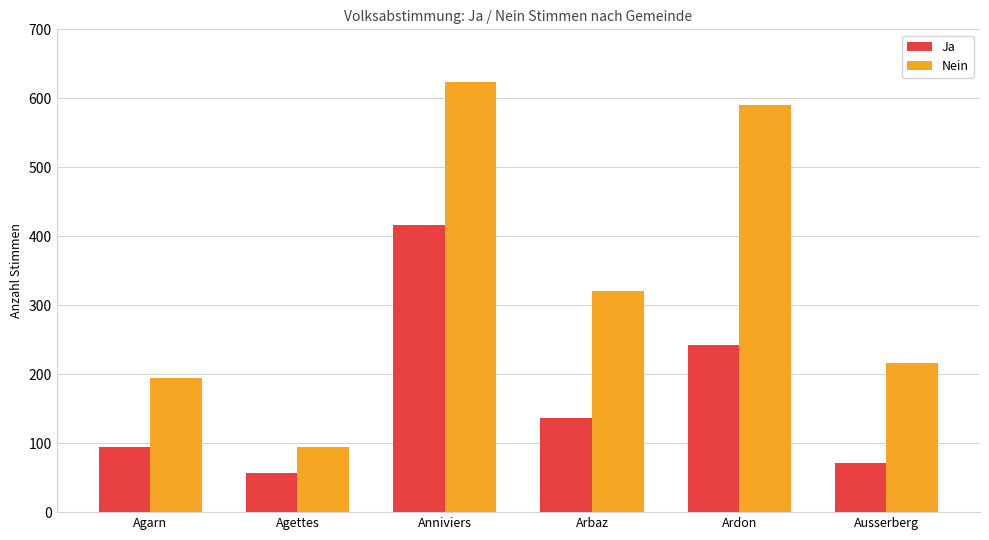

Count the number of categories in the chart.

6